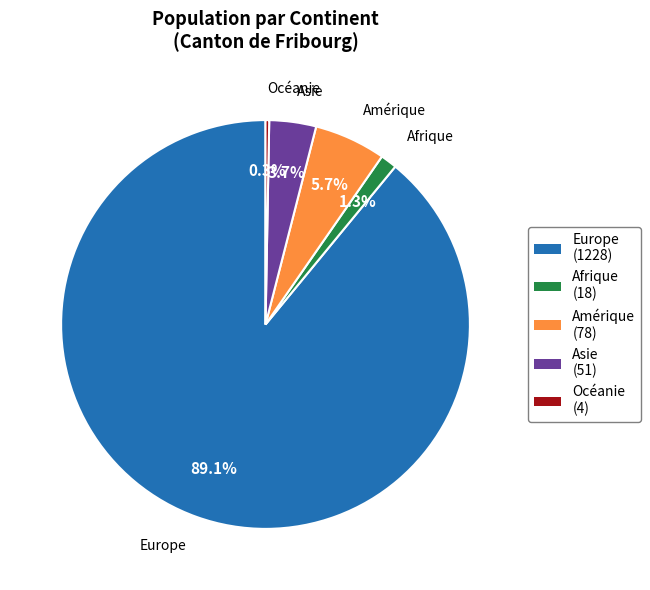

Is the sum of Europe and Afrique greater than half?

Yes